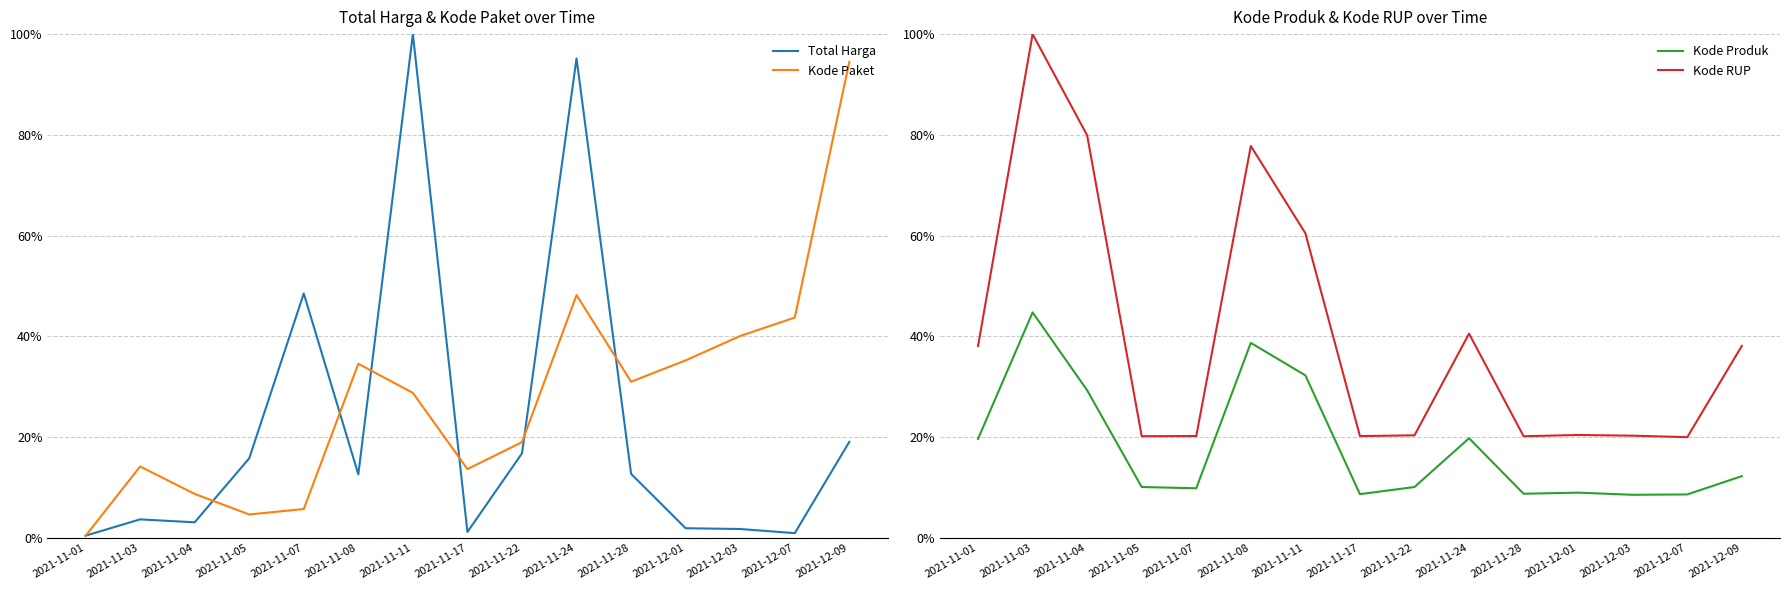

What is the value of the Kode Produk point at the 5th from the left?

0.1